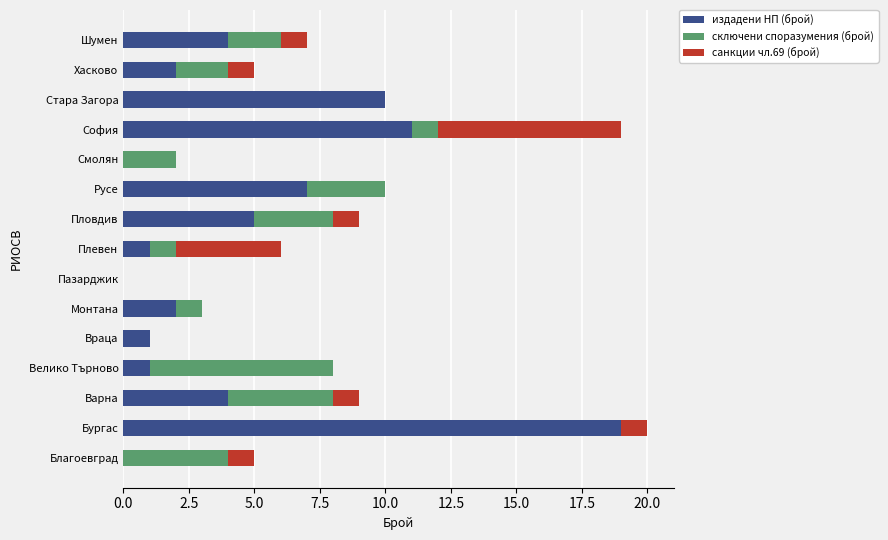

What is the maximum value for издадени НП (брой)?

19